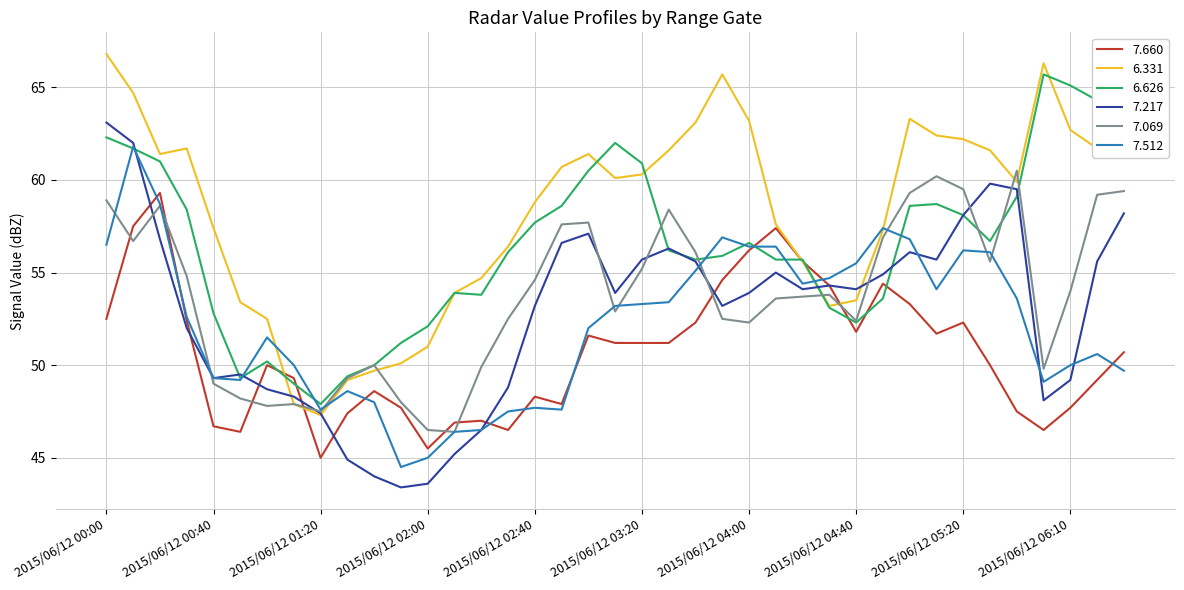

Which series has the largest total across all categories?

6.331